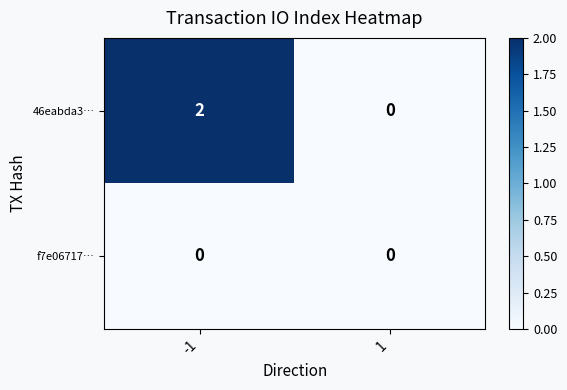

The 46eabda3… series shows 0 at 1. True or false?

True